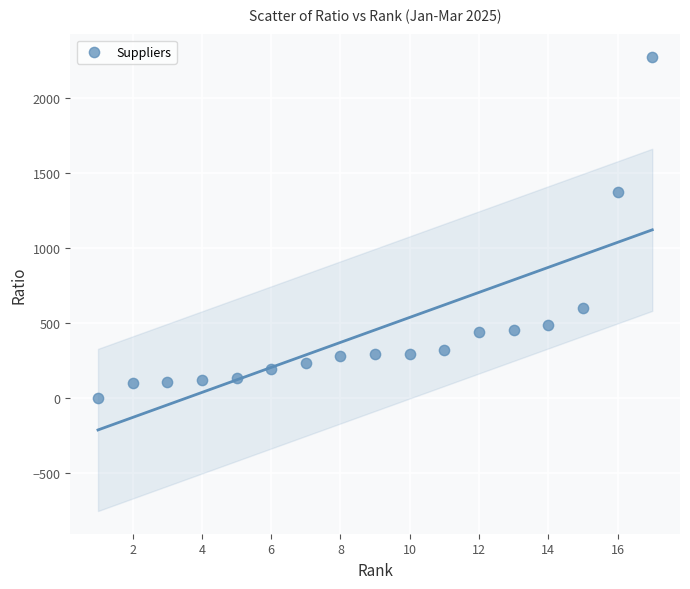

What is the range of Y values (max minus min)?

2275.0